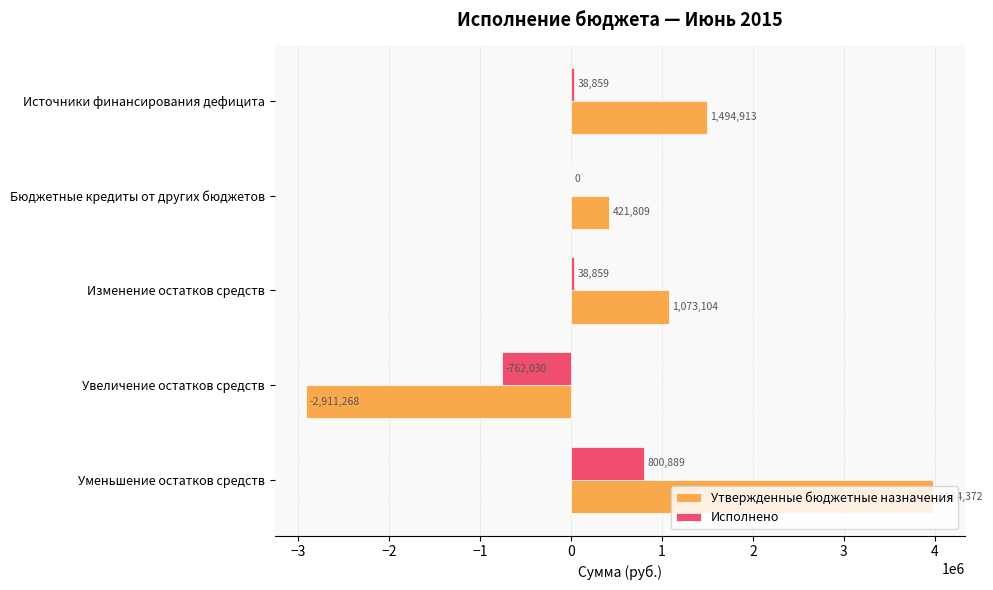

What is the average value of the Исполнено series?

23315.6